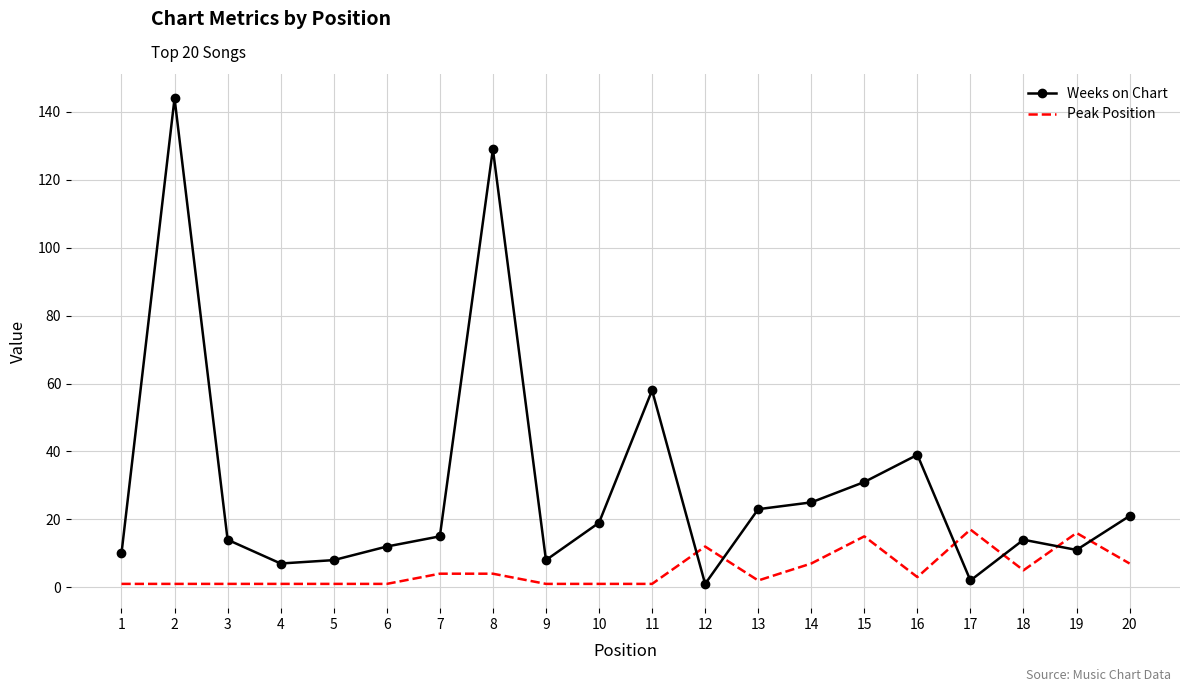

Which series has the largest total across all categories?

Weeks on Chart